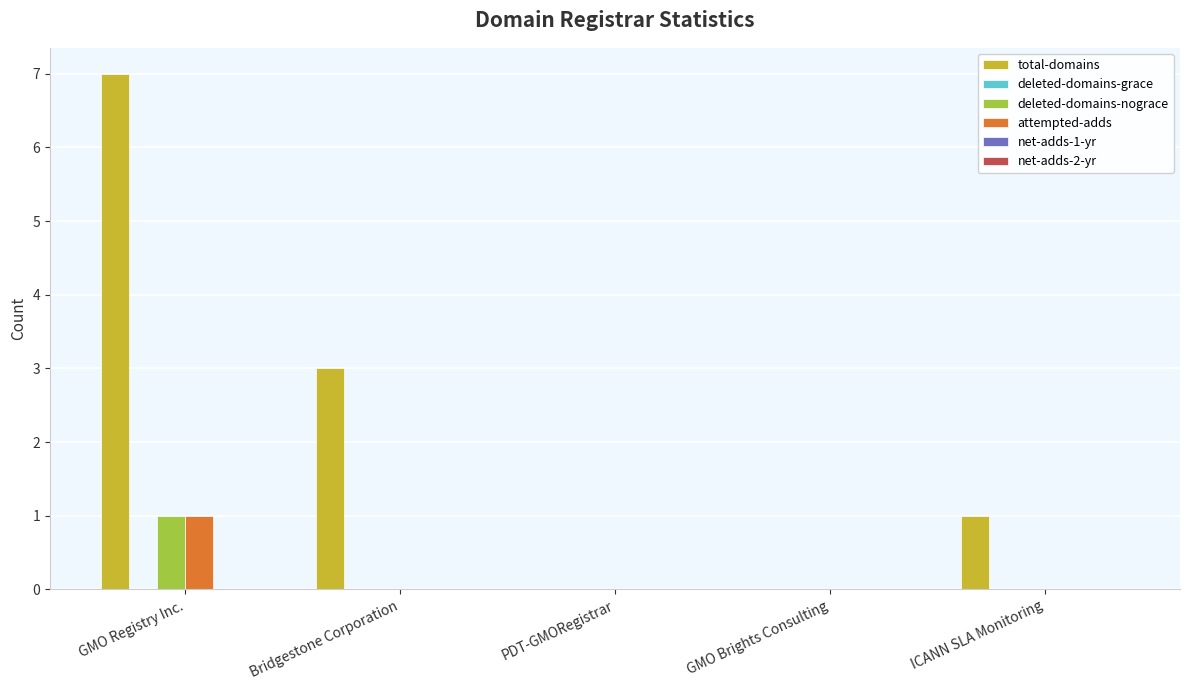

Are the bars grouped side by side (vs. stacked)?

Yes